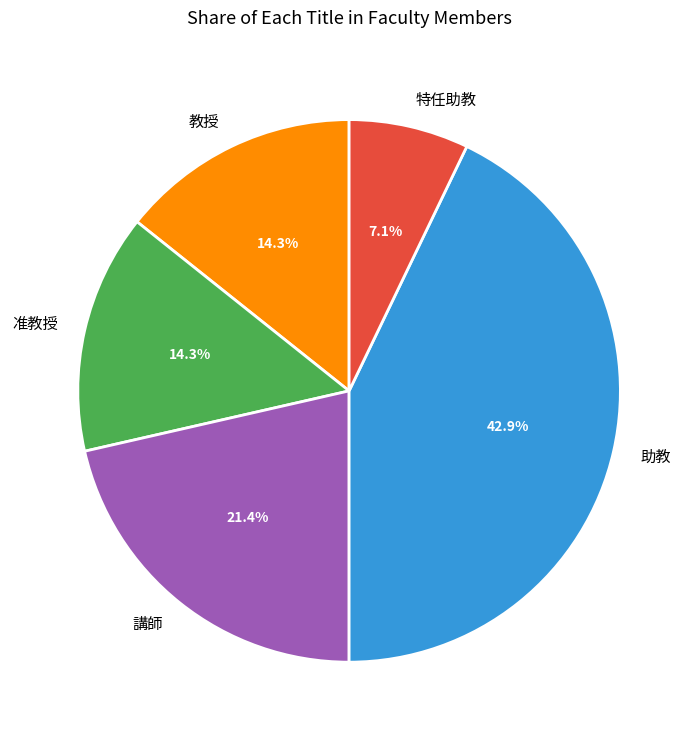

To the nearest percent, what is the combined percentage of 特任助教 and 教授?

21%